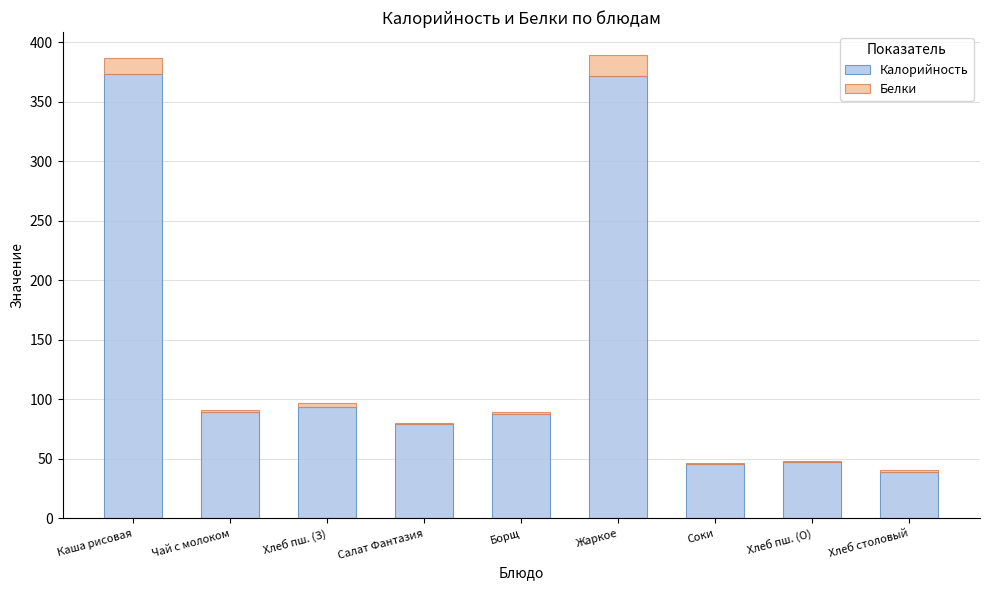

The Калорийность series shows 373.2 at Каша рисовая. True or false?

True